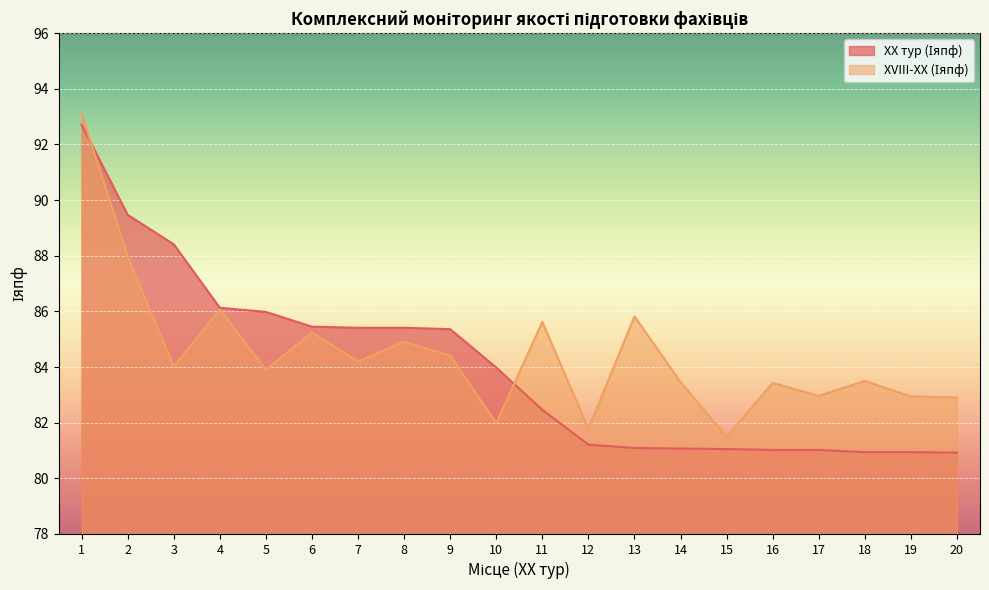

Which label corresponds to the largest value in the chart?

1